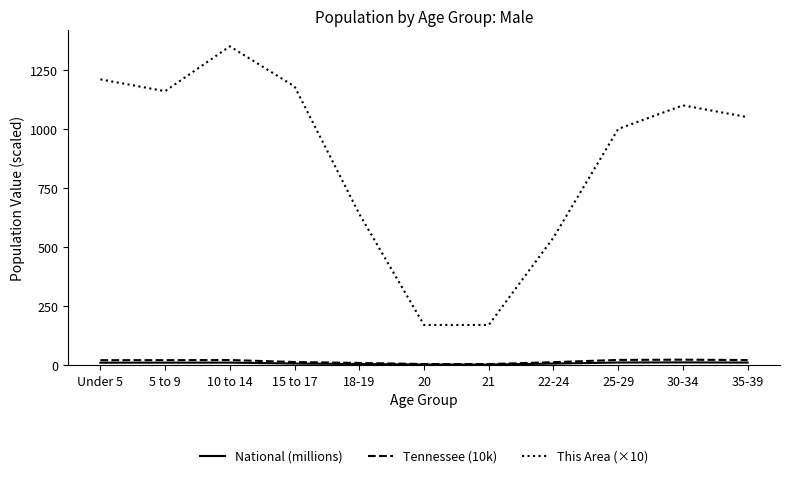

What is the greatest value displayed?

1350.0